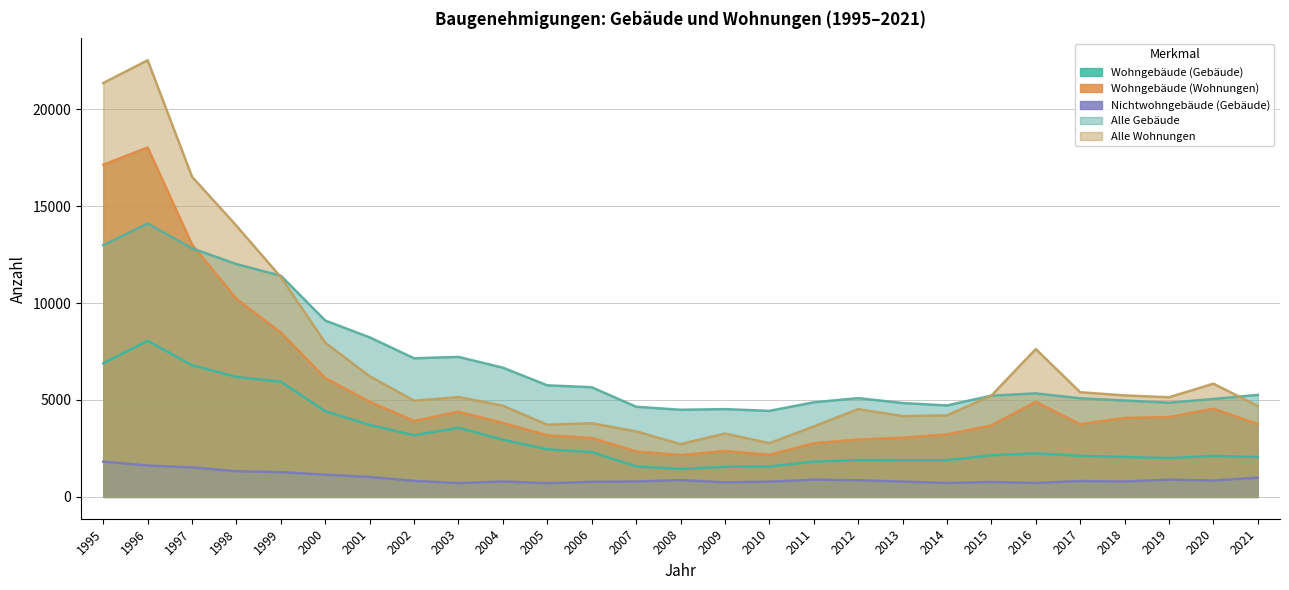

Count the number of data series in this chart.

5